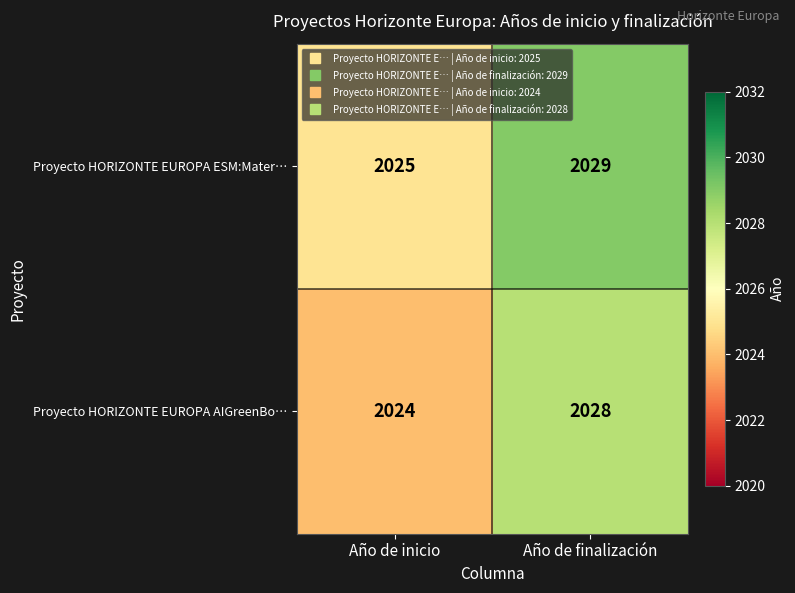

The value of Proyecto HORIZONTE EUROPA ESM:Mater… at Año de inicio is 1206. True or false?

False